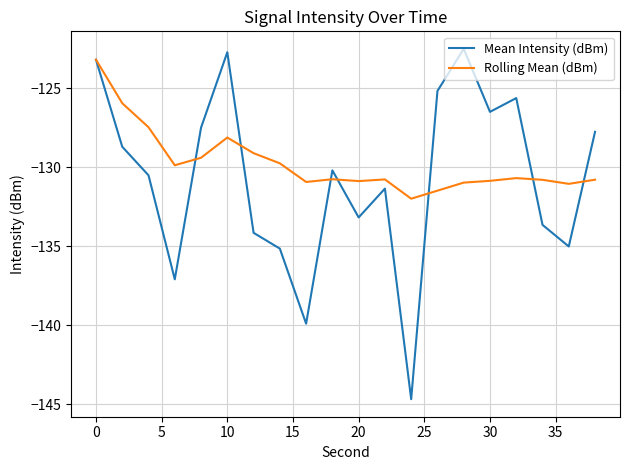

Which series has the largest total across all categories?

Rolling Mean (dBm)